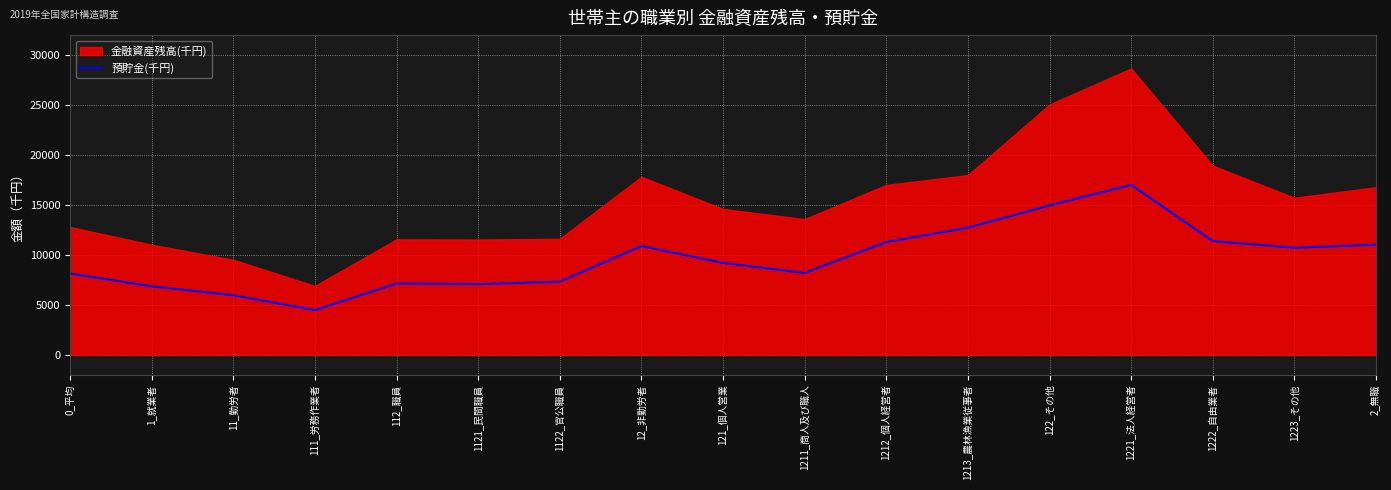

Reading right to left, transcribe all the data shown in this chart.

11021	10723	11387	17015	14956	12729	11287	8196	9200	10887	7319	7078	7136	4483	5964	6857	8142